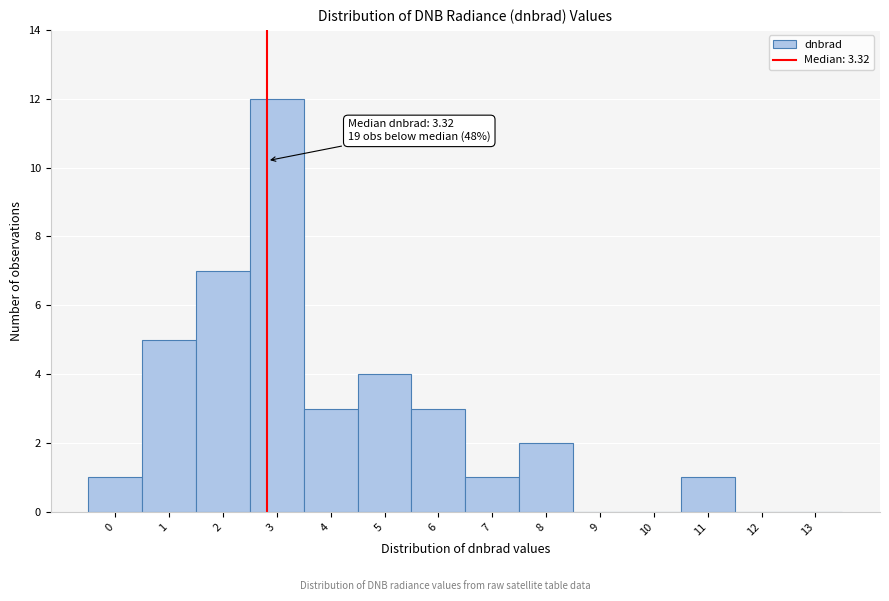

Reading left to right, list all the values displayed in this chart.

0=1	1=5	2=7	3=12	4=3	5=4	6=3	7=1	8=2	9=0	10=0	11=1	12=0	13=0